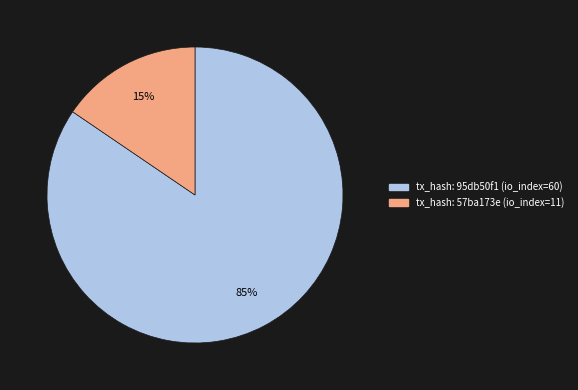

How many segments does this pie chart have?

2